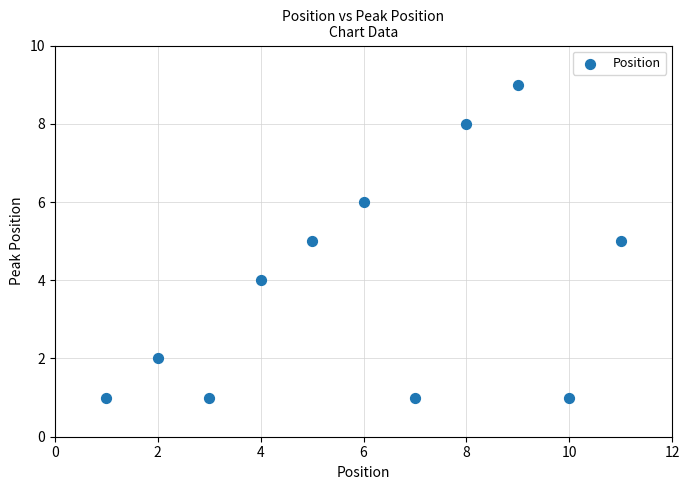

What is the range of X values (max minus min)?

10